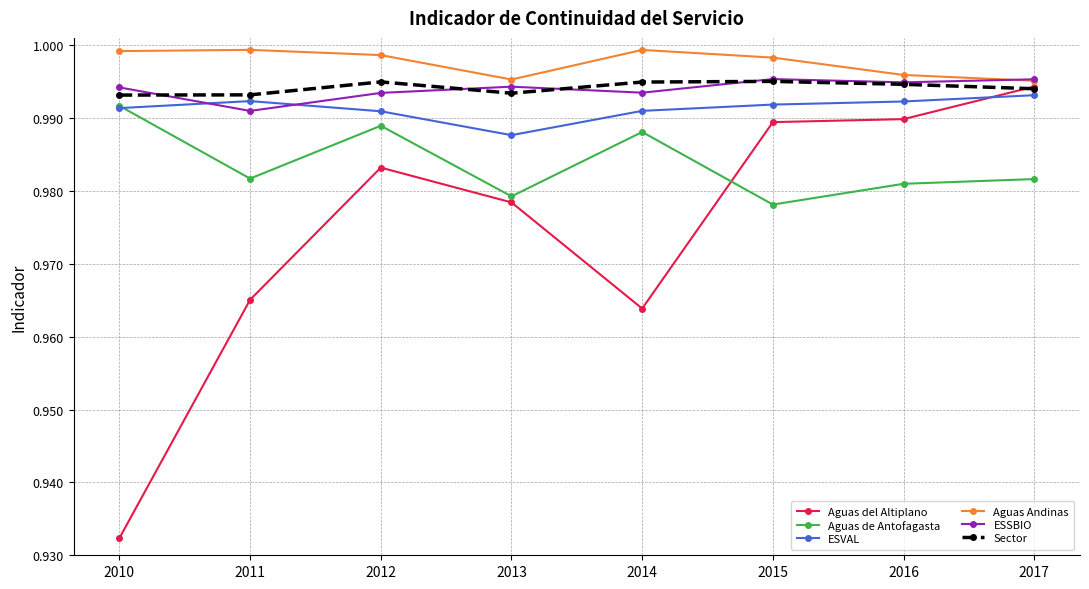

What is the sum of all Aguas de Antofagasta values?

7.9